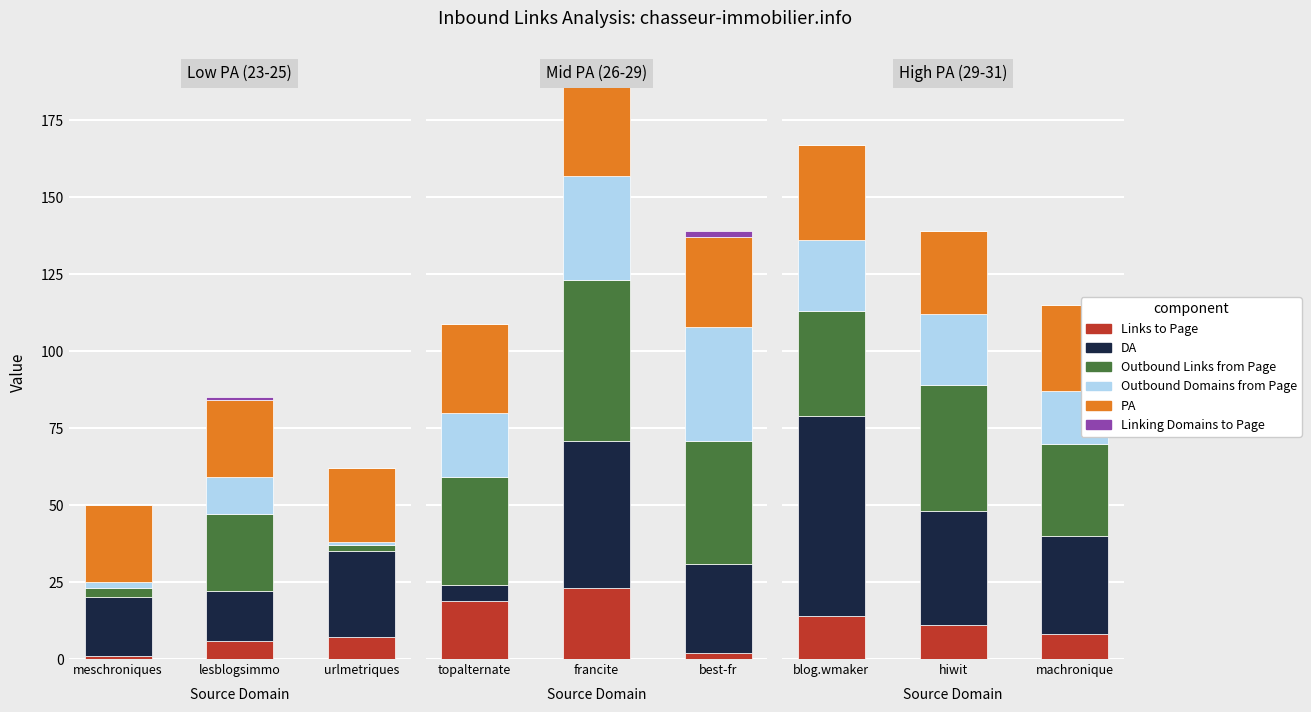

Is it true that Outbound Domains from Page equals 14 at blog.wmaker?

False